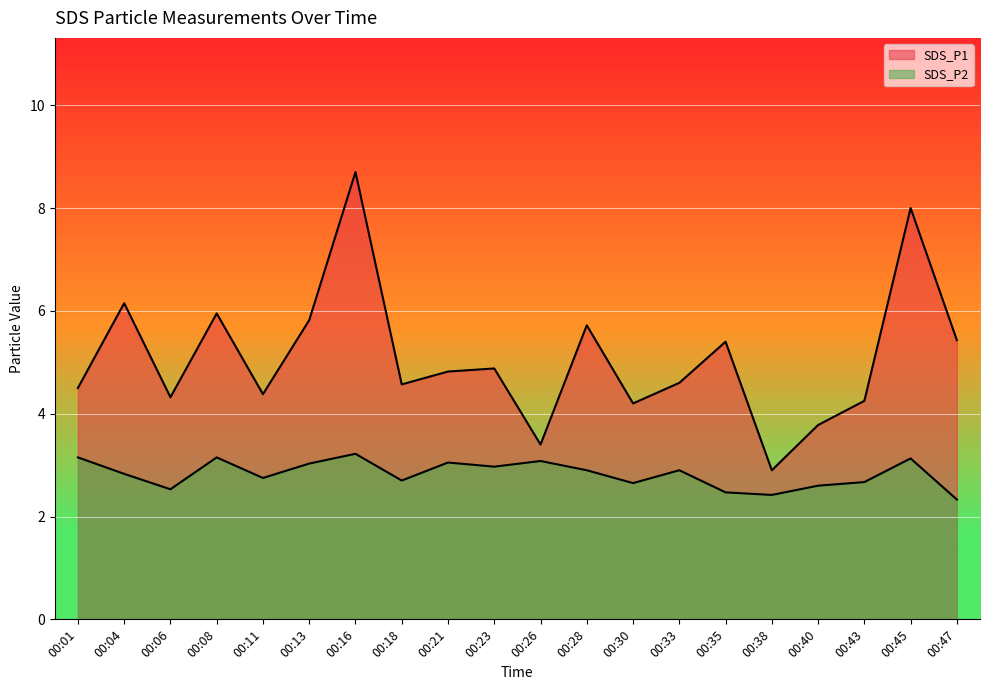

Rank the categories by SDS_P2 value from lowest to highest.

00:47, 00:38, 00:35, 00:06, 00:40, 00:30, 00:43, 00:18, 00:11, 00:04, 00:28, 00:33, 00:23, 00:13, 00:21, 00:26, 00:45, 00:01, 00:08, 00:16